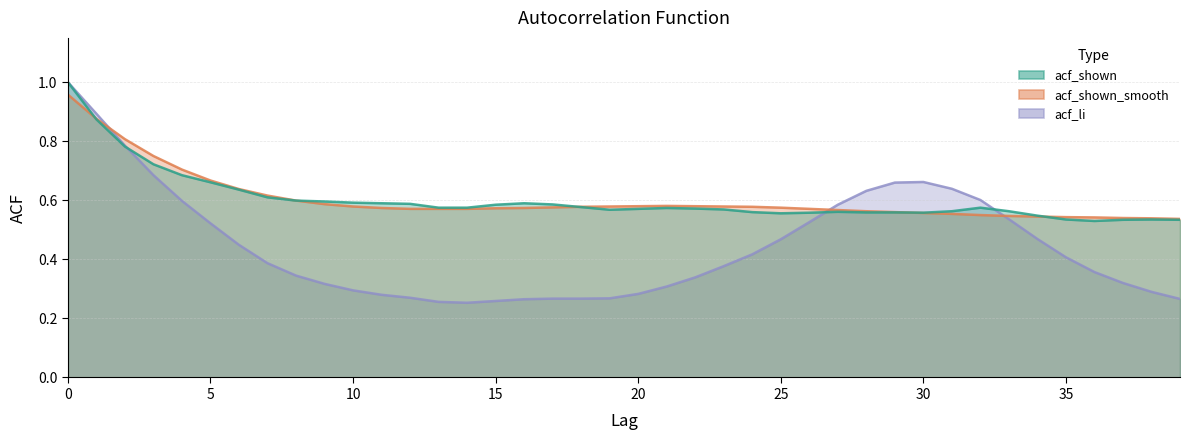

Is it true that acf_shown_smooth equals 0.2 at 14?

False